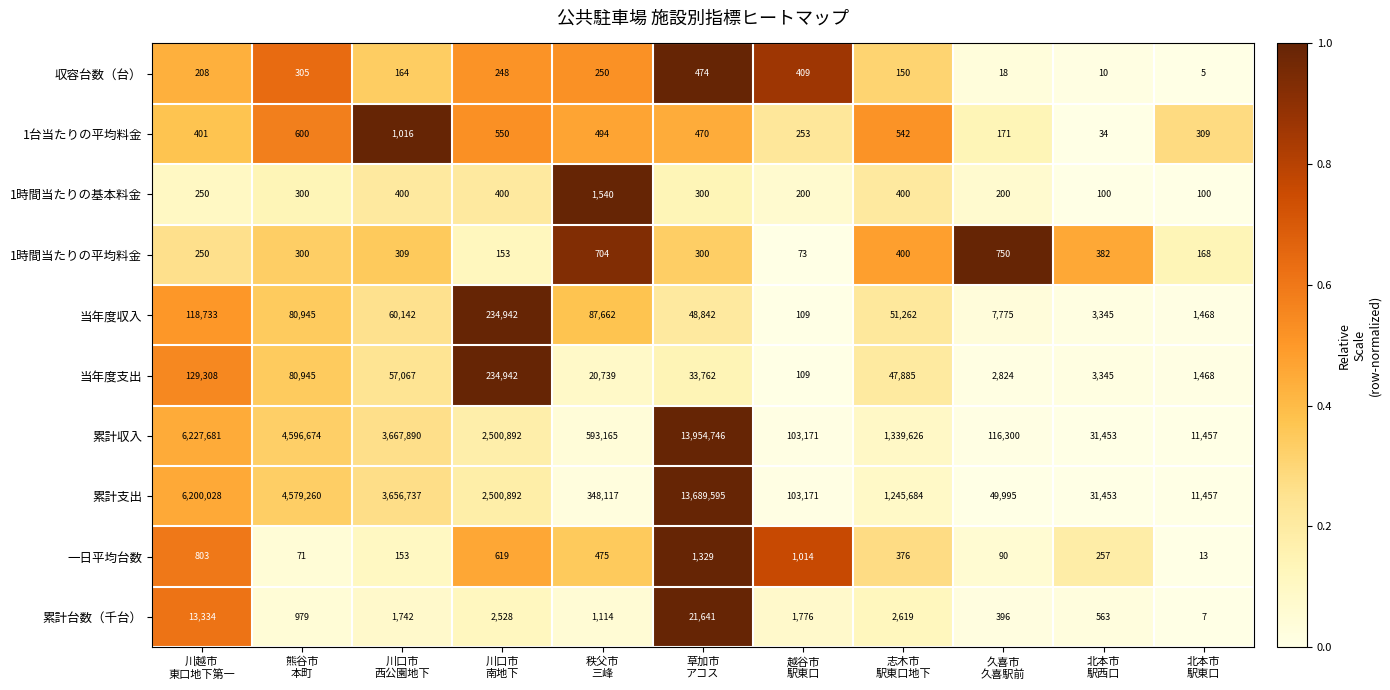

What is the sum of all 累計収入 values?

33143055